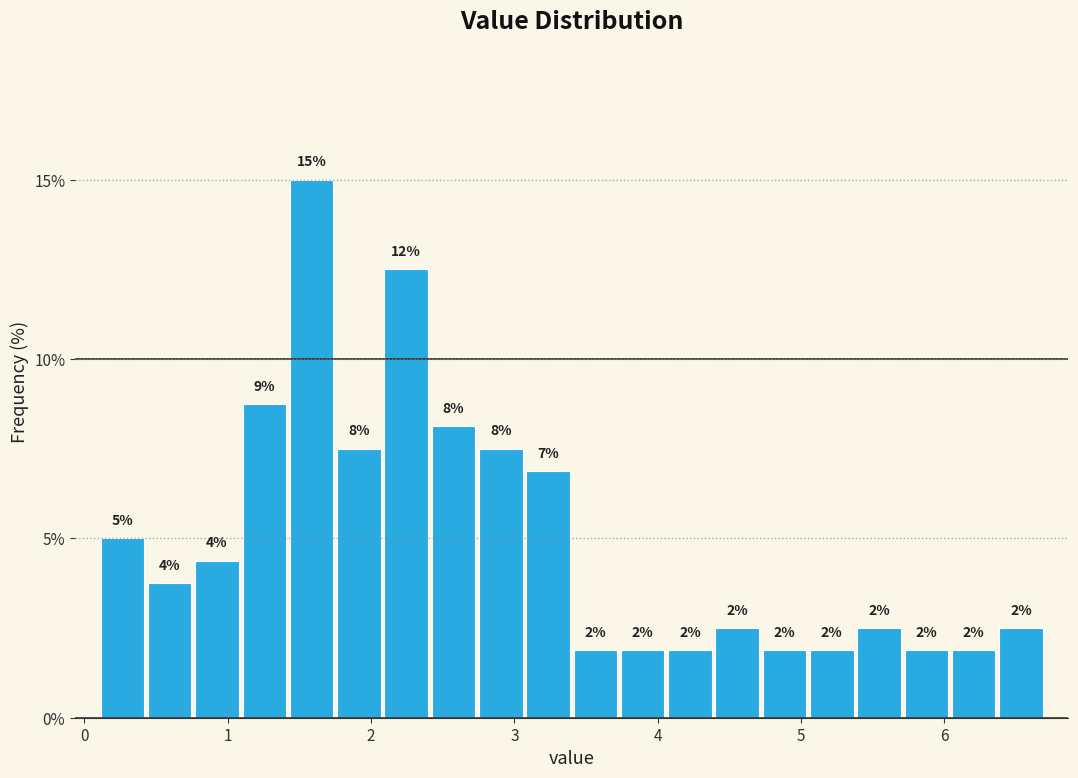

Around what value on the x-axis is the tallest bar? Give the approximate position of its centre, as read against the axis.

1.6